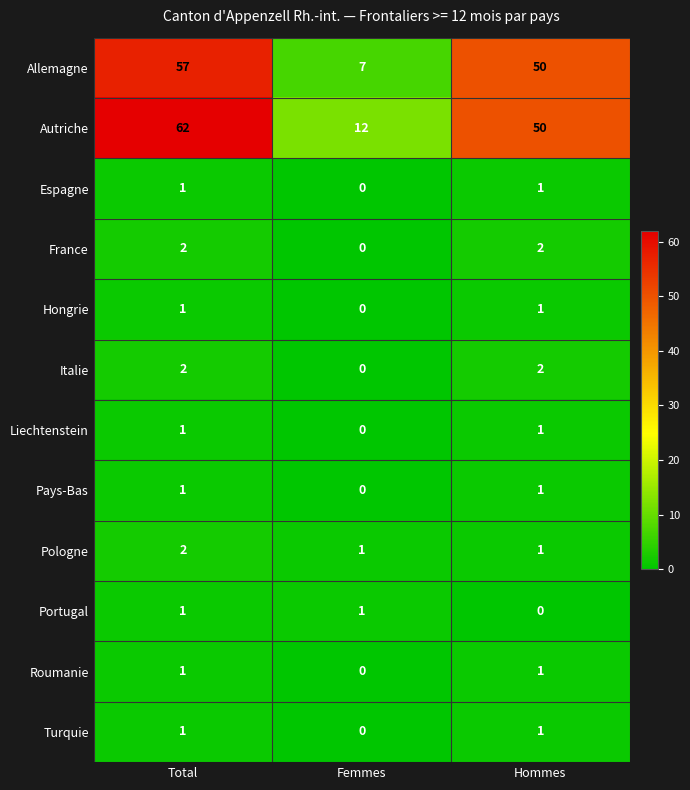

Which category has the highest value in the Autriche series?

Total